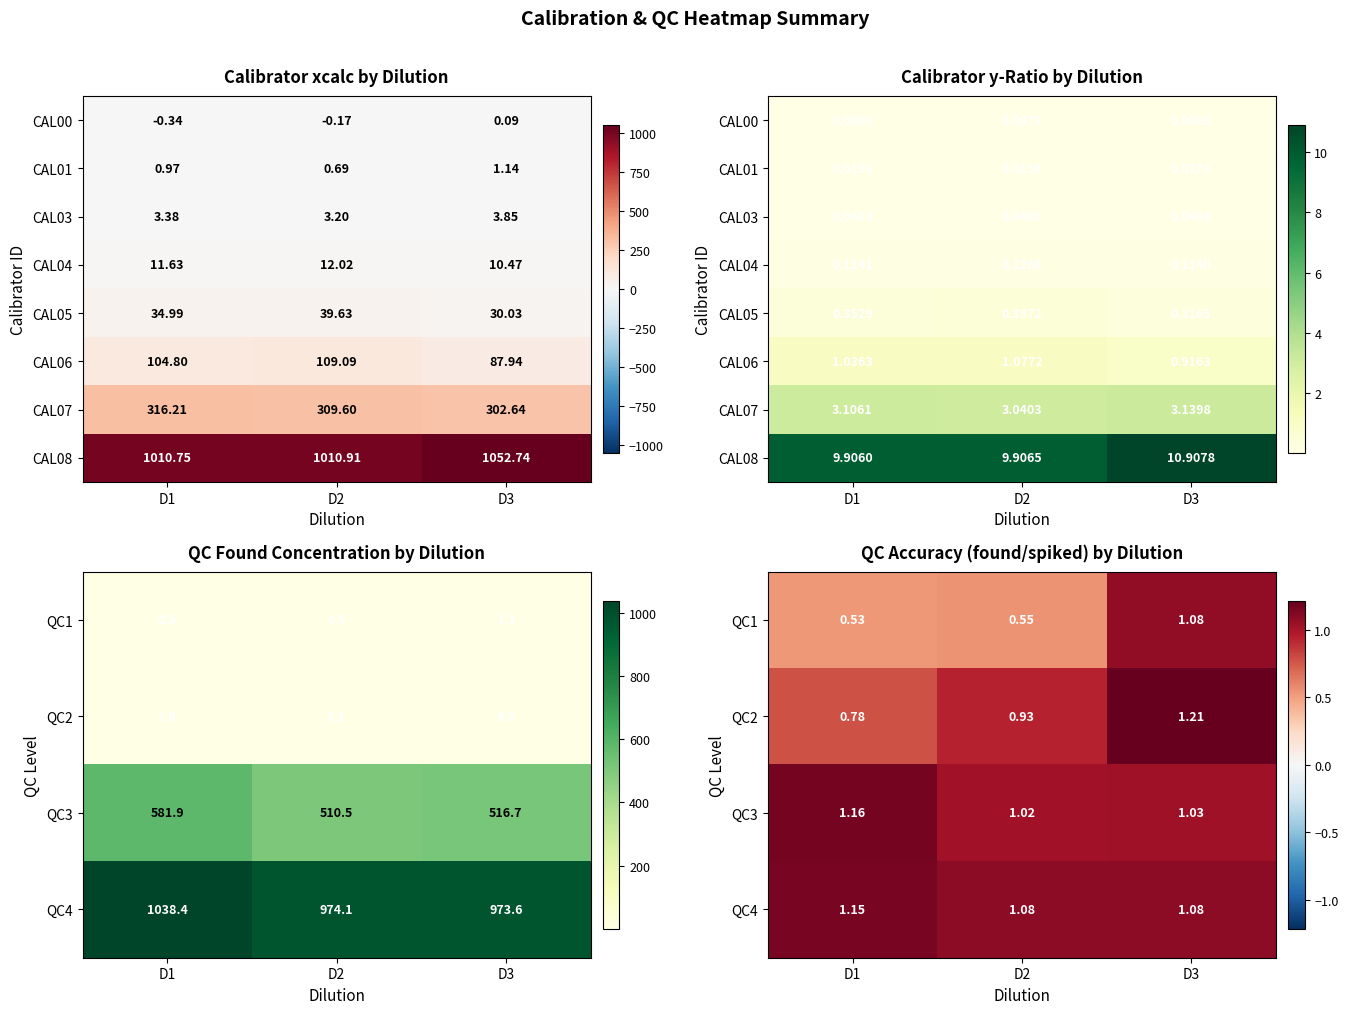

Which has a higher value, D3 or D1?

D3